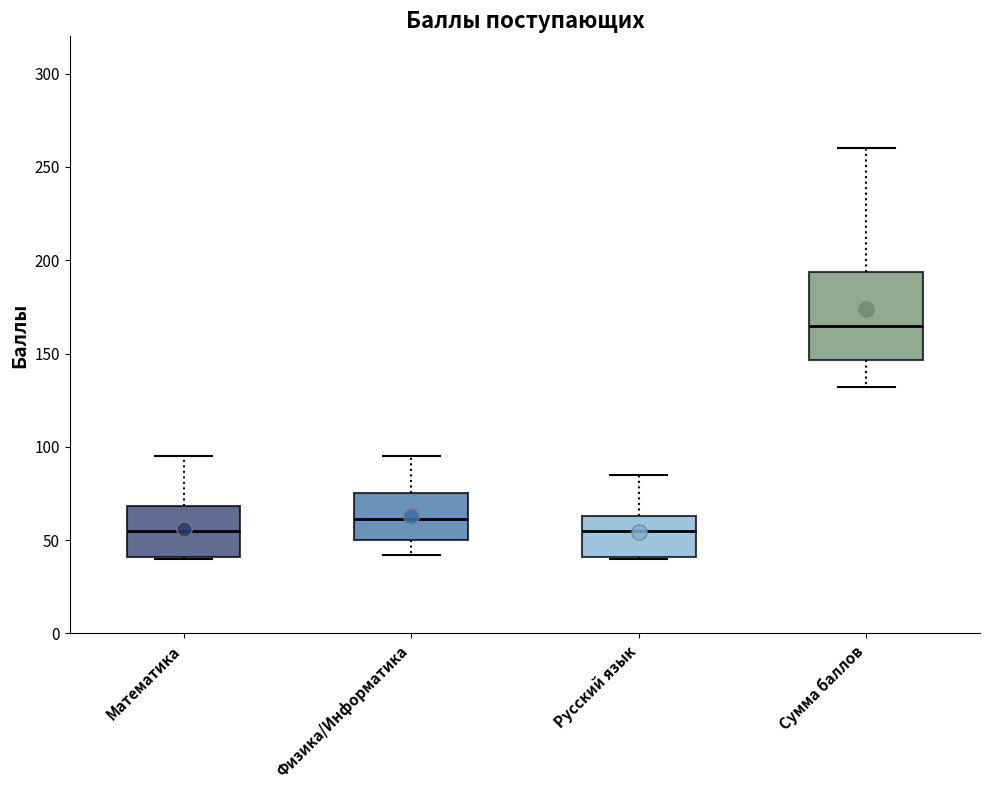

Where does the median line of the box for Русский язык sit on the y-axis? The values are not printed on the chart, so give them approximately, as read against the axis.

55